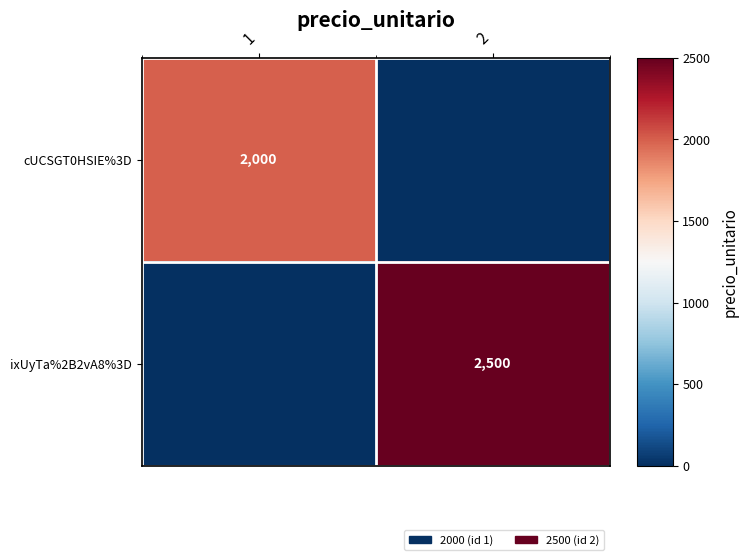

True or false: ixUyTa%2B2vA8%3D has a value of 1563 at 2.

False